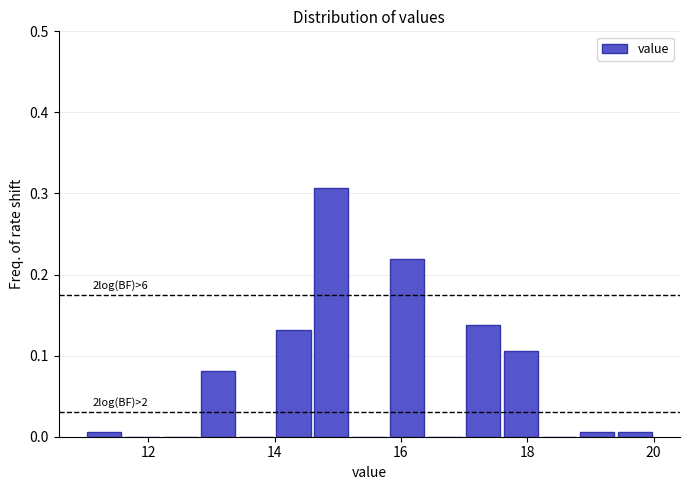

Read against the x-axis, roughly where is the centre of the tallest bar?

15.0